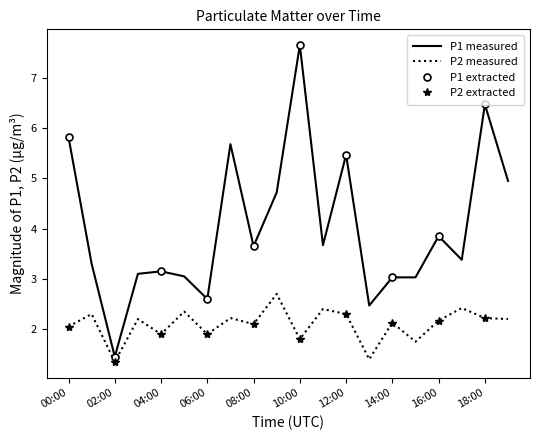

The value of P1 measured at 13:00 is 2.5. True or false?

True